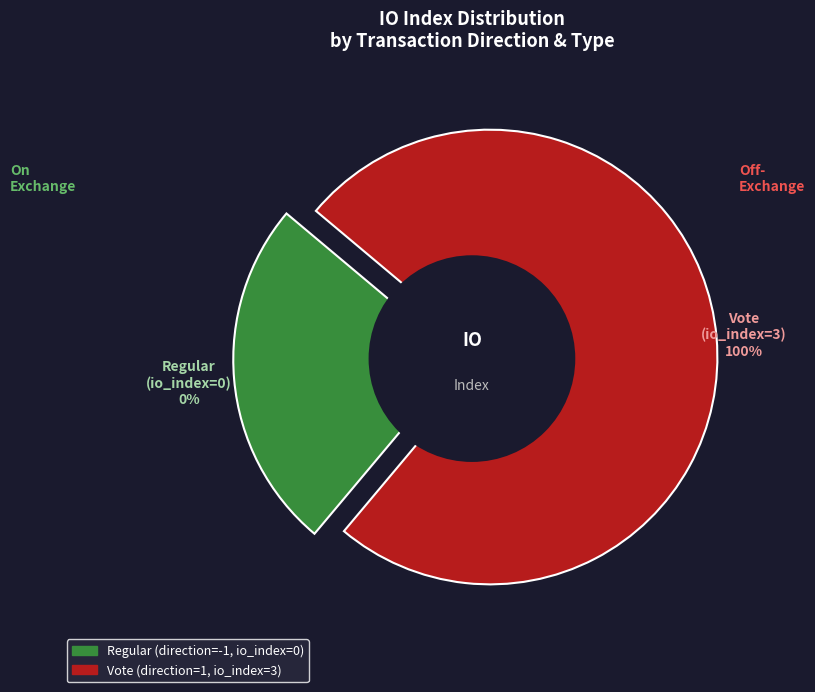

Which category has the smallest portion of the pie?

direction=-1 (Regular)